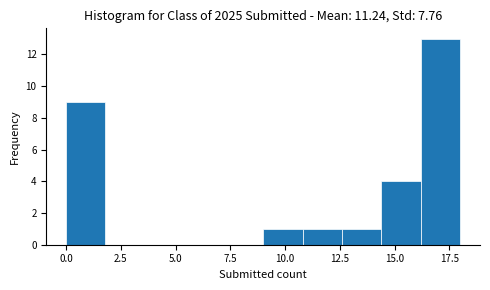

Around what value on the x-axis is the tallest bar? Give the approximate position of its centre, as read against the axis.

17.0